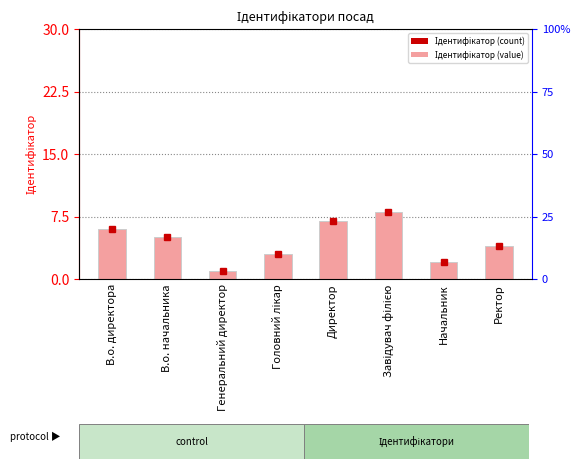

Where does the data first go above 5?

В.о. директора